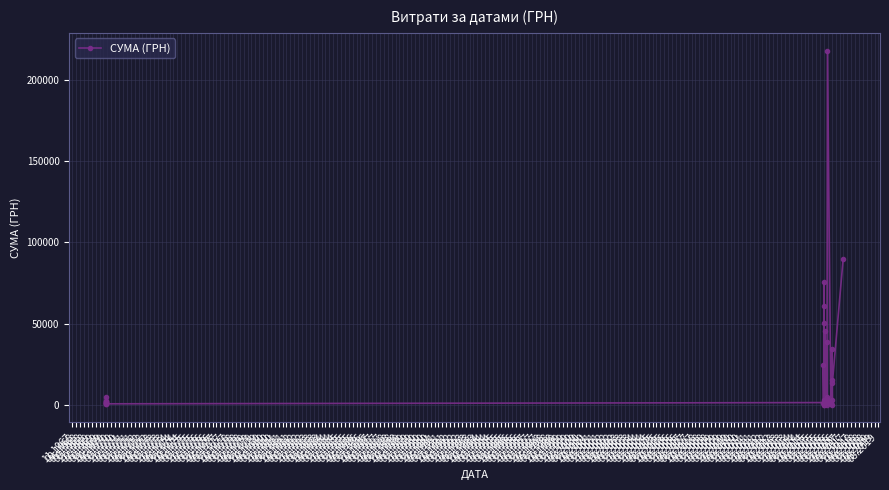

Rank the categories by value from lowest to highest.

05.1972, 02.1977, 02.1975, 08.1972, 05.1969, 05.1970, 02.1976, 02.1973, 11.1969, 02.1971, 02.1968, 08.1975, 11.1973, 11.1975, 11.1972, 05.1968, 02.1969, 08.1970, 11.1968, 08.1968, 11.1967, 08.1969, 05.1976, 02.1972, 08.1973, 08.1974, 05.1974, 02.1970, 02.1974, 05.1977, 08.1976, 11.1970, 11.1976, 11.1974, 05.1973, 08.1971, 11.1971, 05.1971, 08.1977, 05.1975